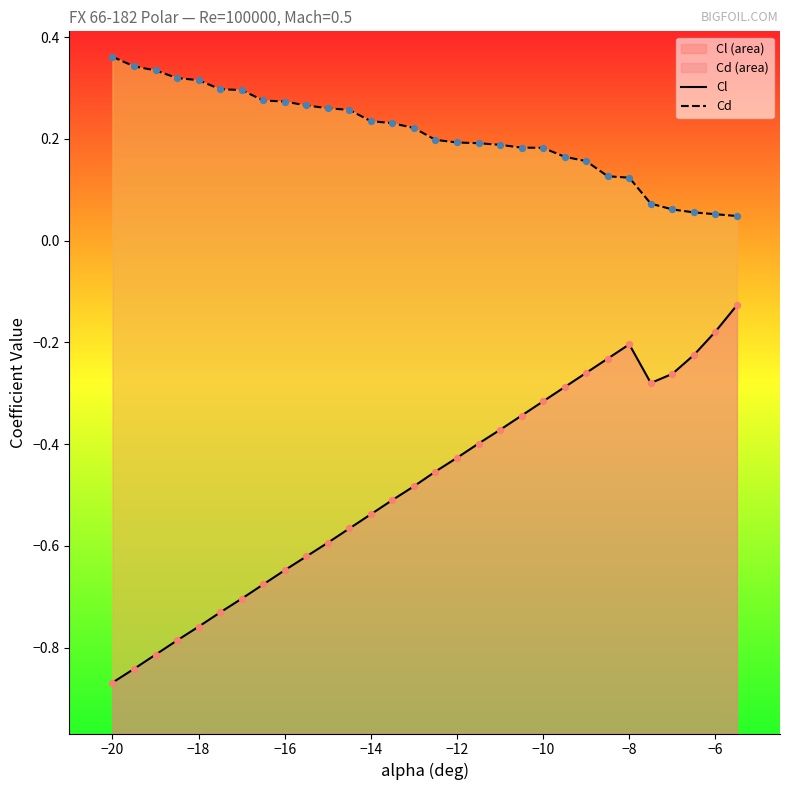

True or false: Cl and Cd cross at least once.

False